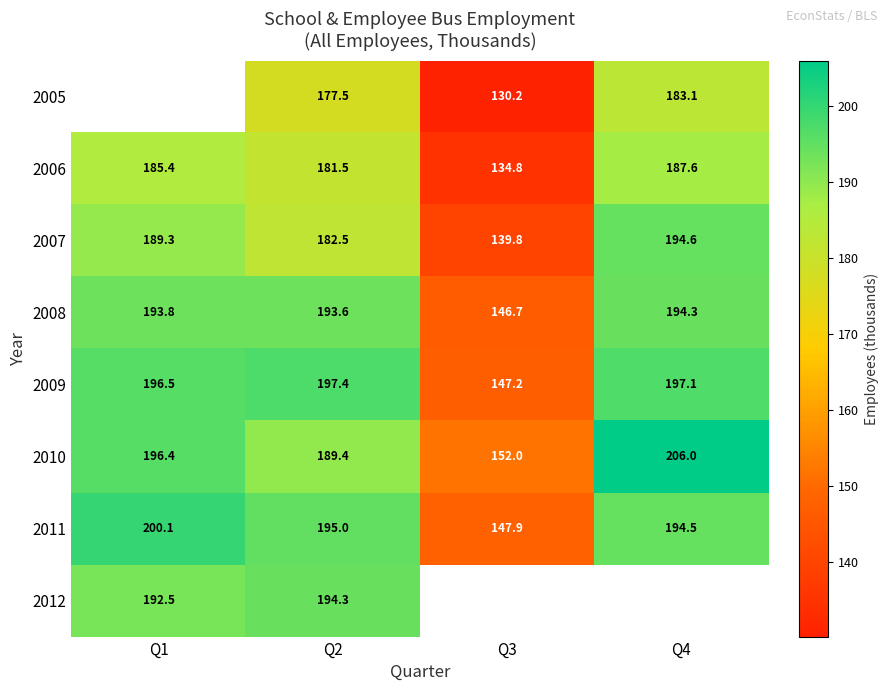

What is the lowest value of the 2007 series?

139.8